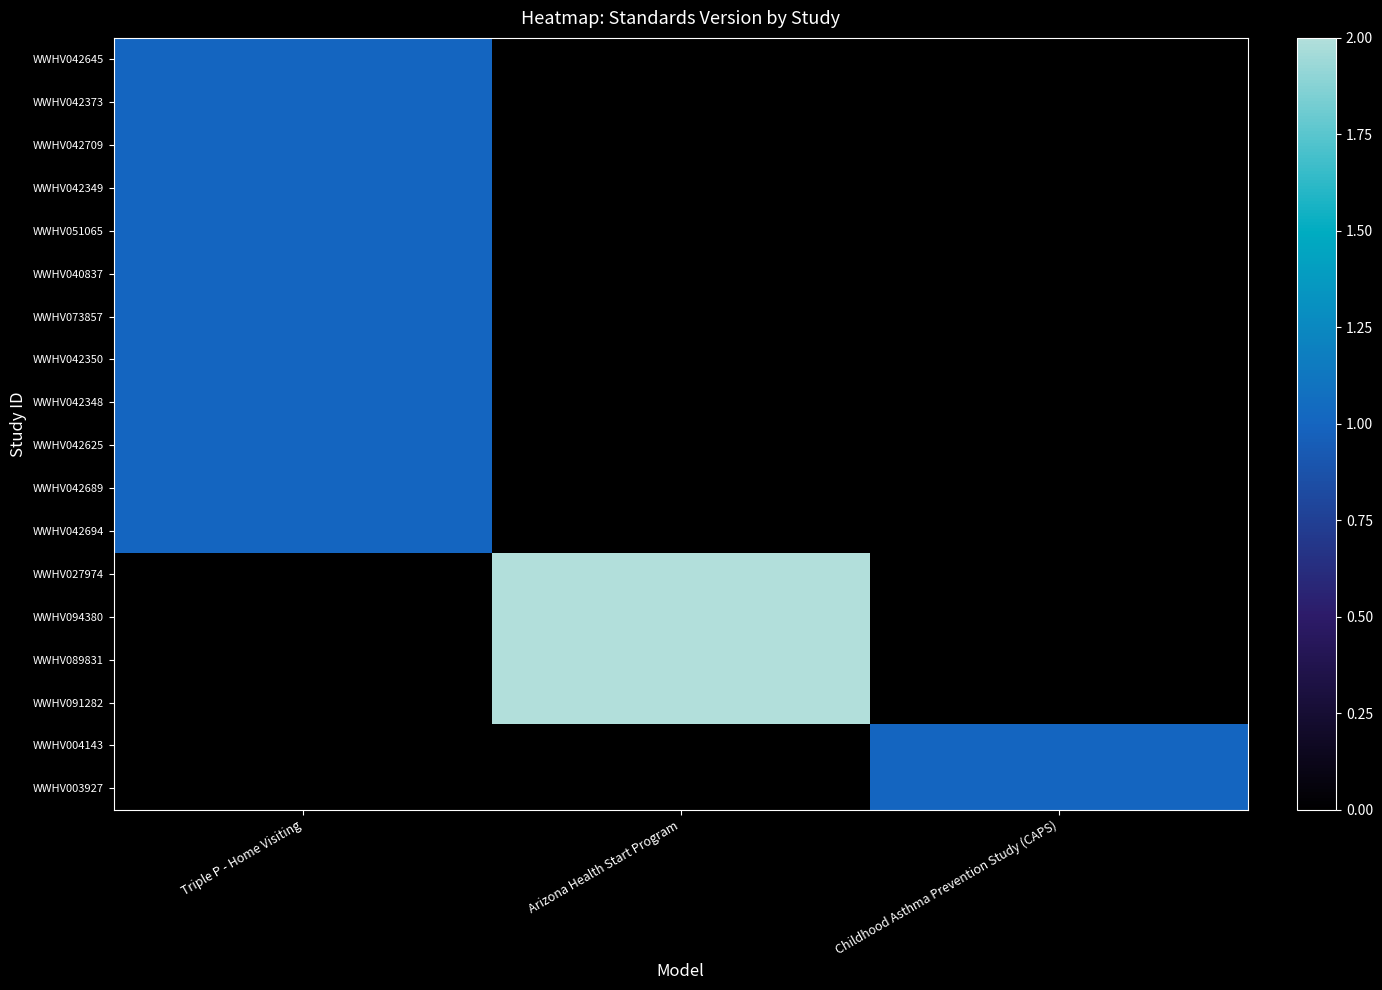

The value of WWHV042373 at Triple P - Home Visiting is 1.6. True or false?

False